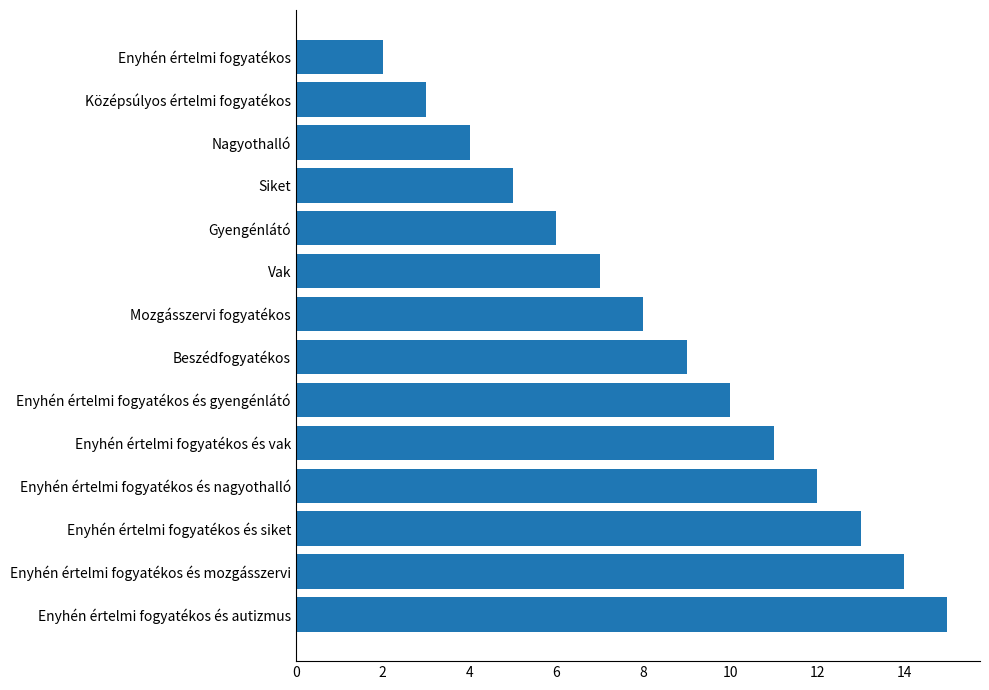

Where is the data nearest to the value 8?

Mozgásszervi fogyatékos